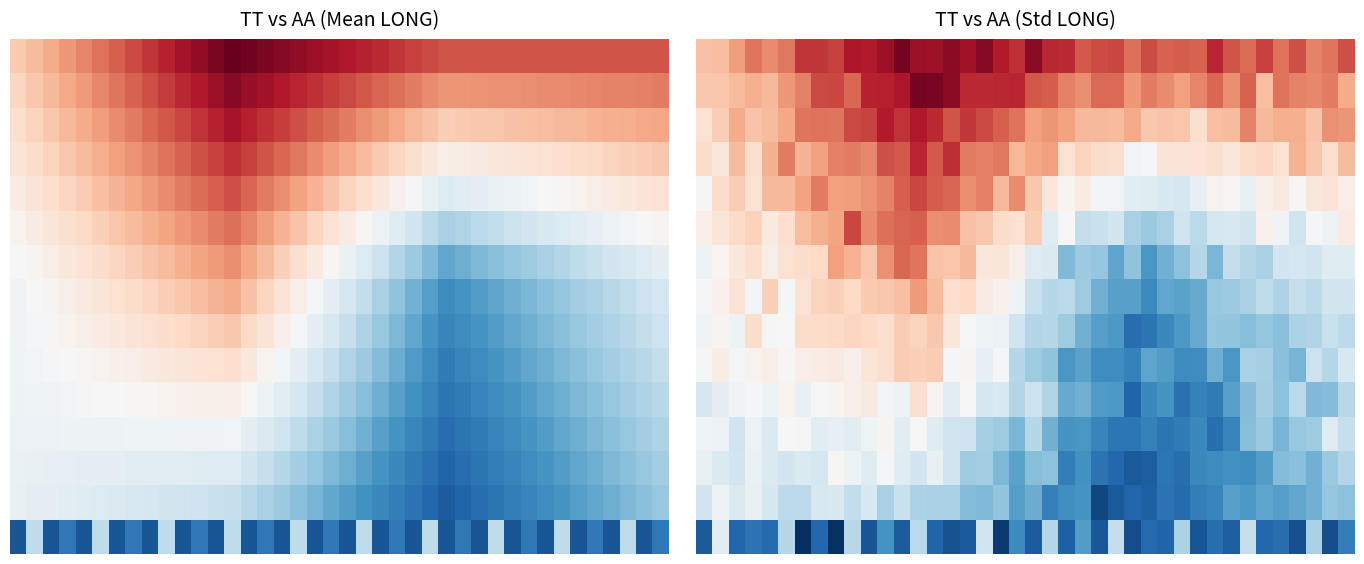

Between 26 and 21, which is larger?

21